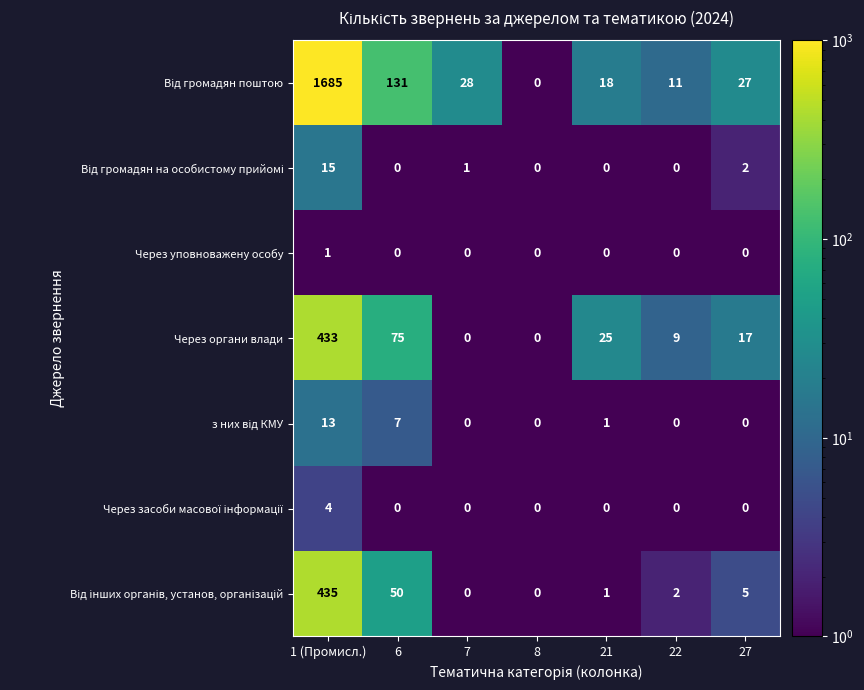

At which category is the sum across all series the highest?

1 (Промисл.)